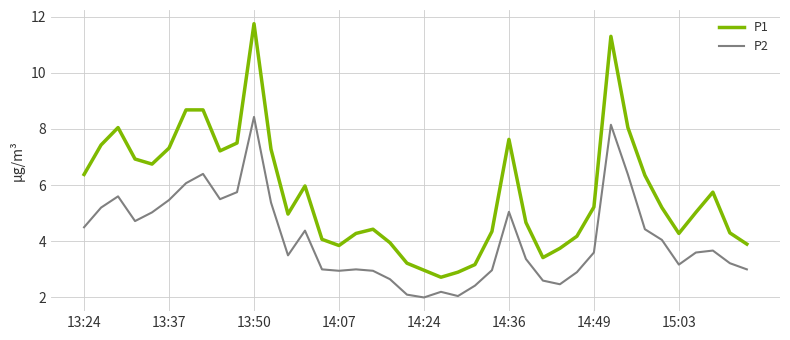

List the series in order of their overall mean, lowest first.

P2, P1